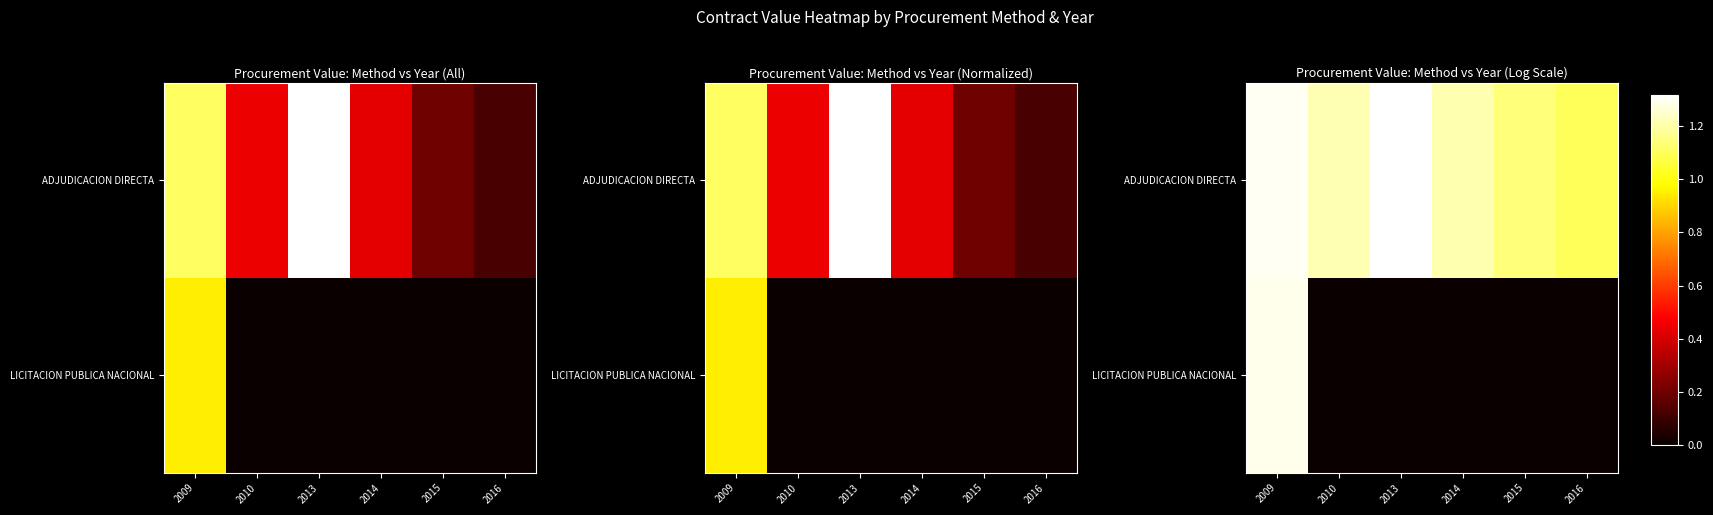

Between 2013 and 2014, which series saw the biggest shift?

ADJUDICACION DIRECTA